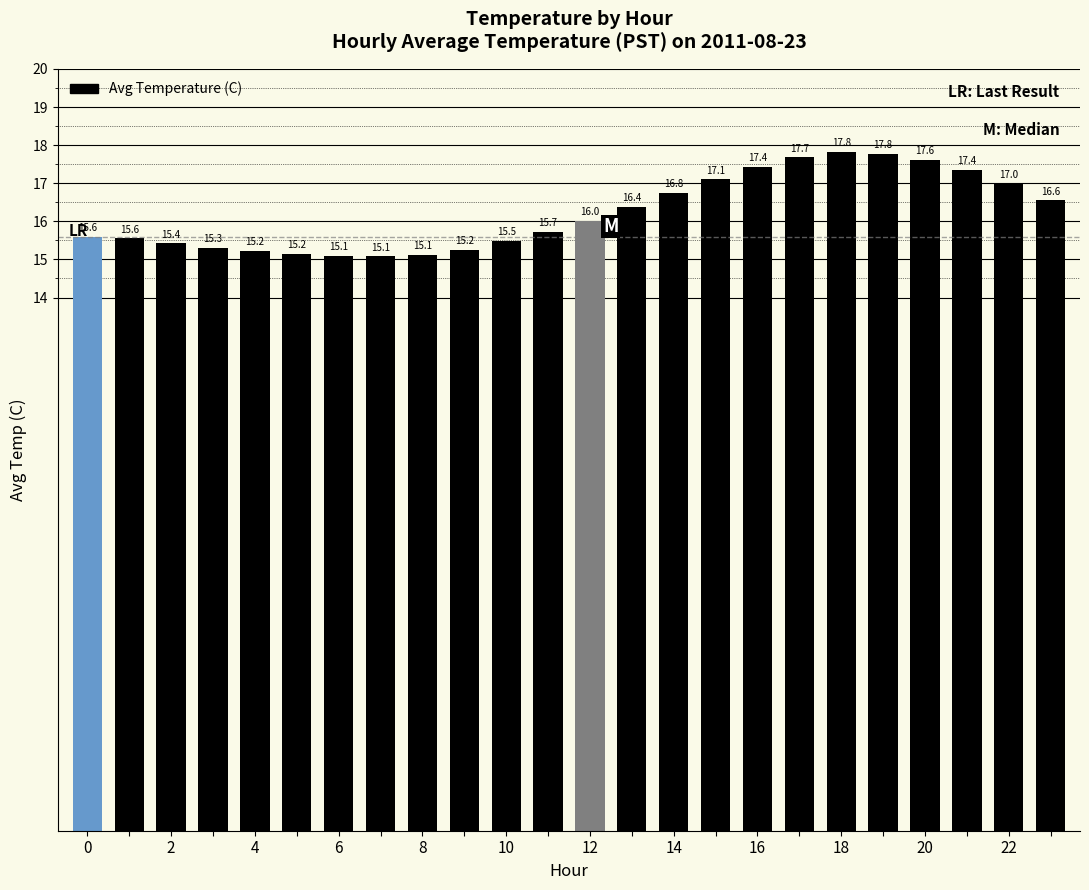

How many data points are above 16?

12